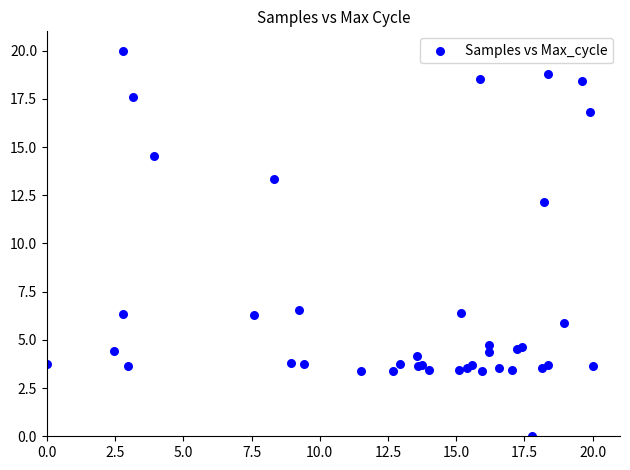

What Y value in the scatter plot is closest to 10?

12.1